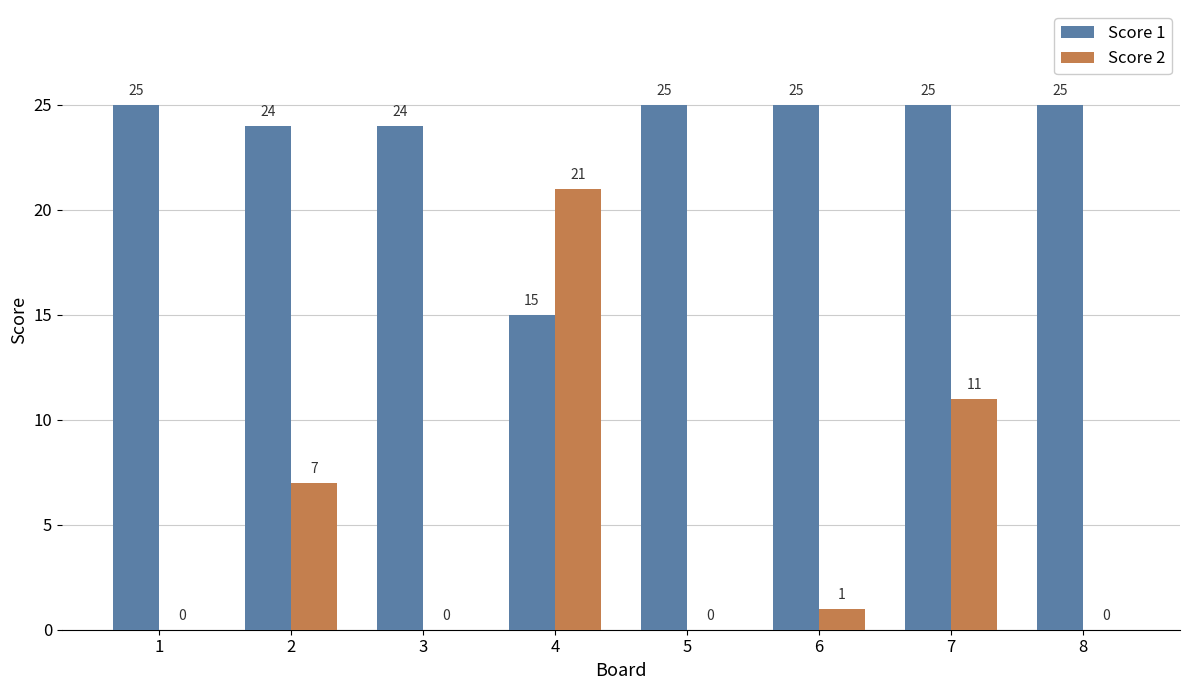

The value of Score 2 at 3 is 11. True or false?

False